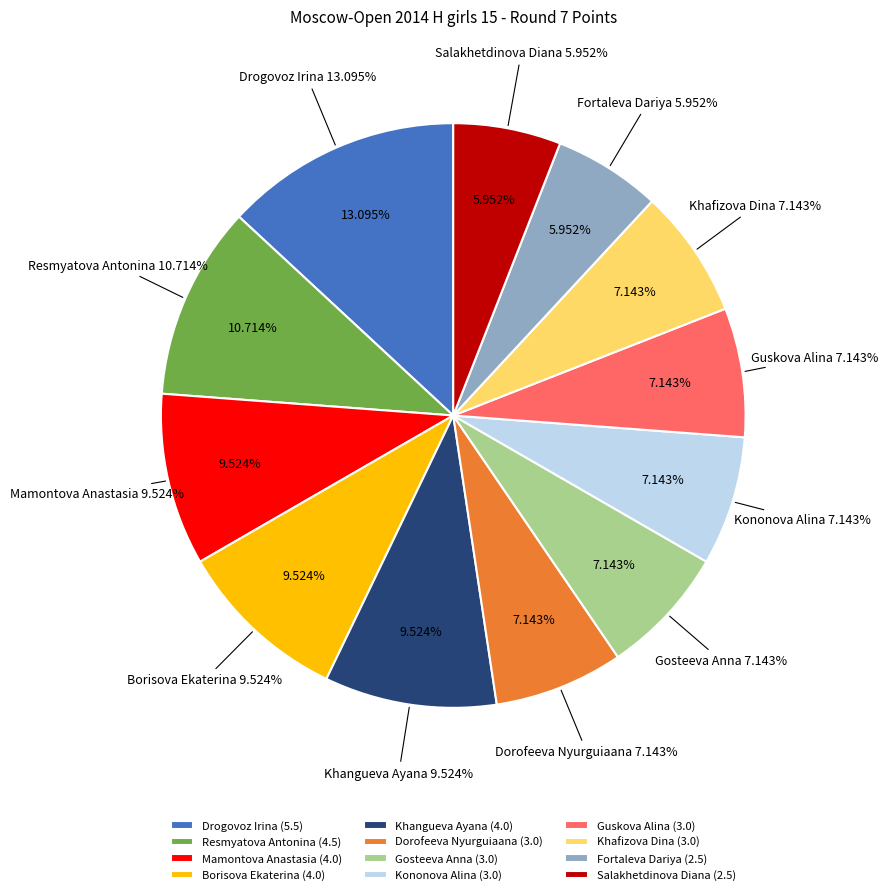

What is the ratio of the value at Khafizova Dina to the value at Fortaleva Dariya?

1.2